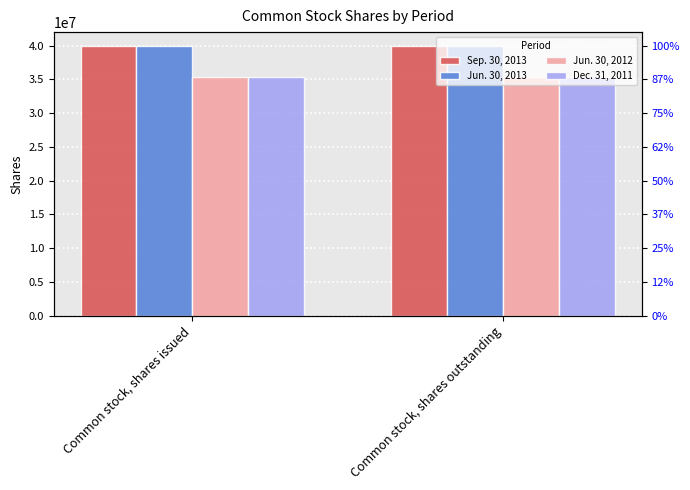

How many bars are there in total?

8